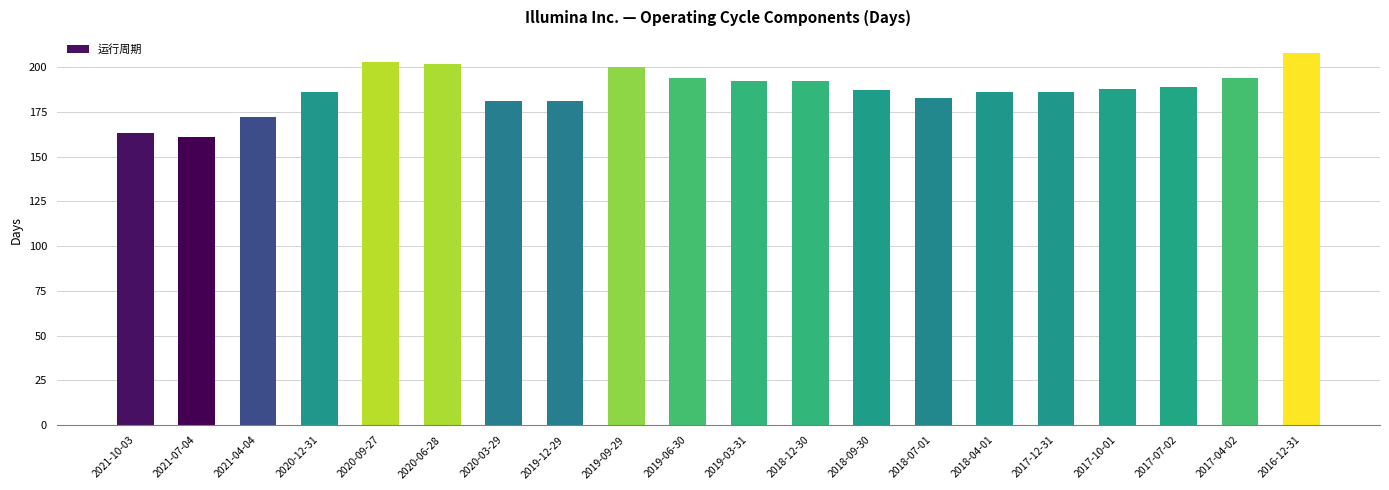

Reading left to right, what are all the values shown in this chart?

163	161	172	186	203	202	181	181	200	194	192	192	187	183	186	186	188	189	194	208